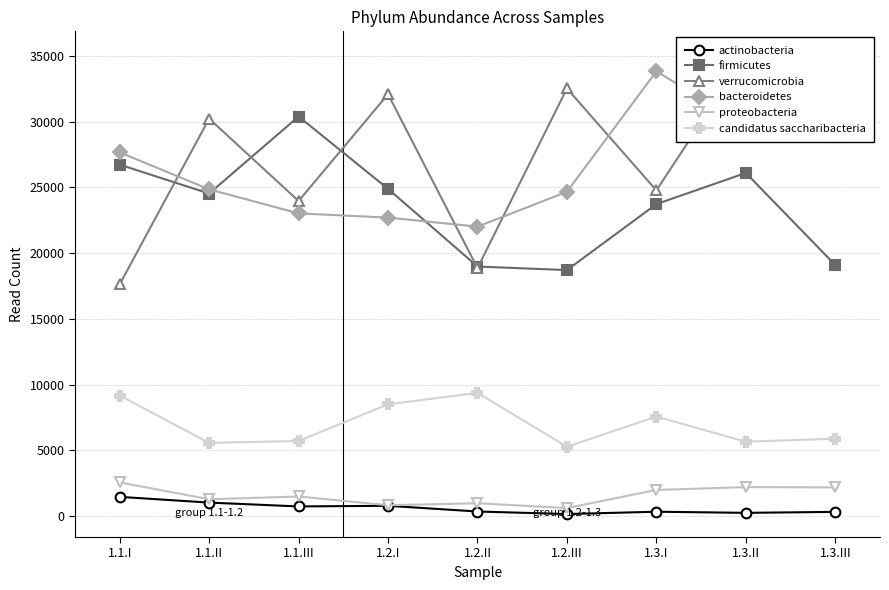

Rank the series by their maximum value, from lowest to highest.

actinobacteria, proteobacteria, candidatus saccharibacteria, firmicutes, bacteroidetes, verrucomicrobia